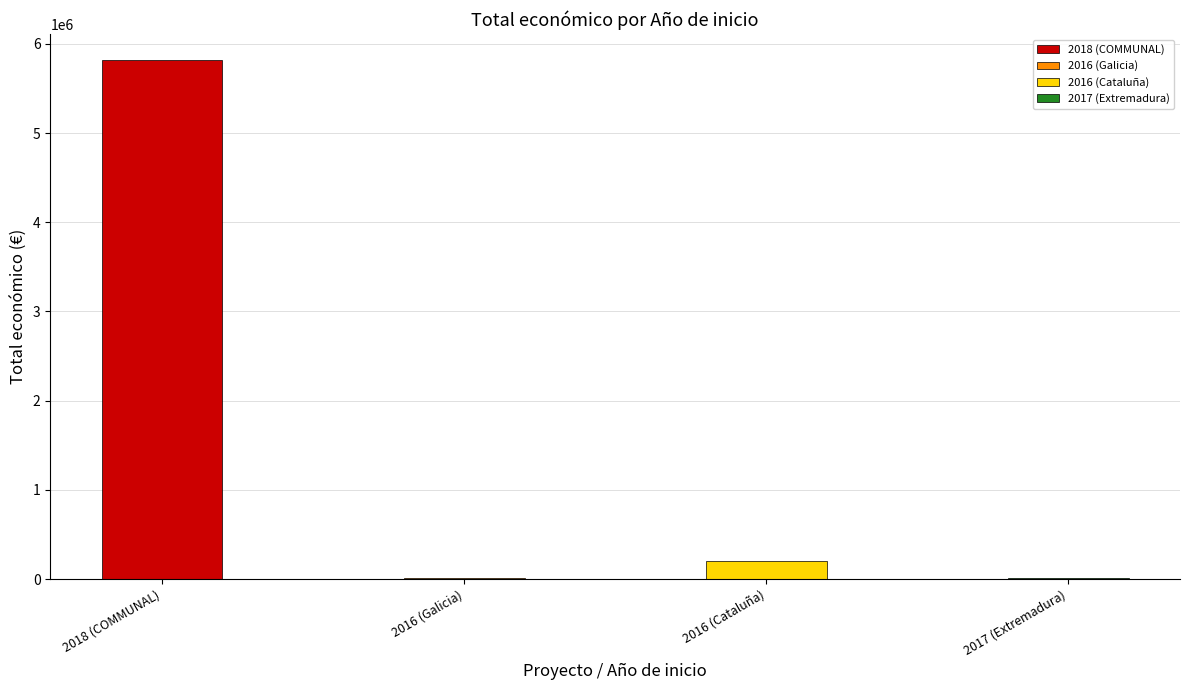

What is the value of the 2nd bar from the left?

6000